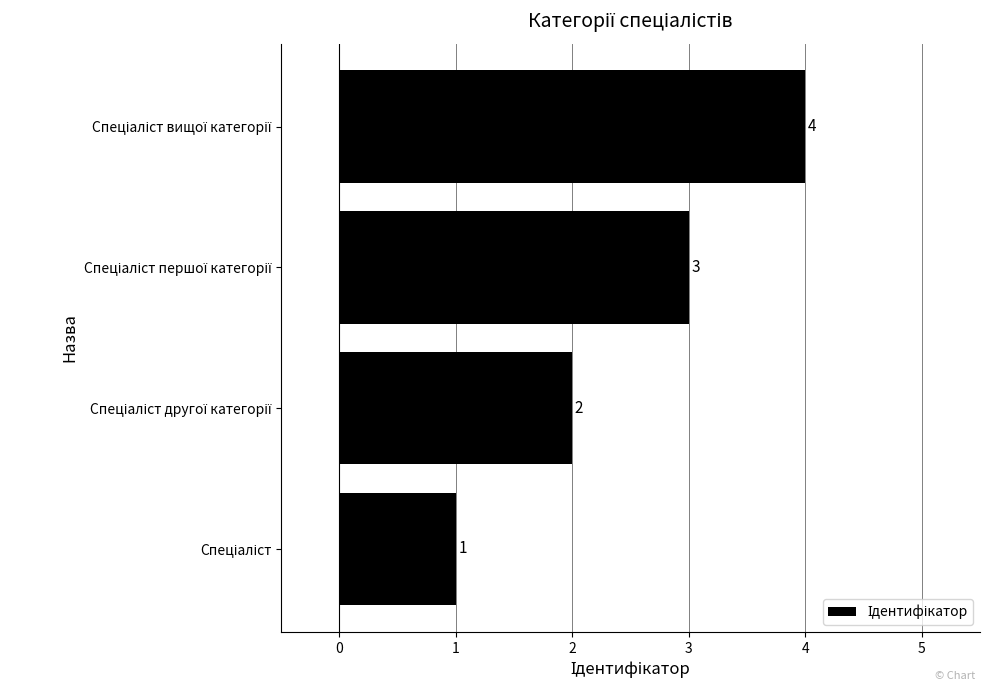

What is the greatest value displayed?

4